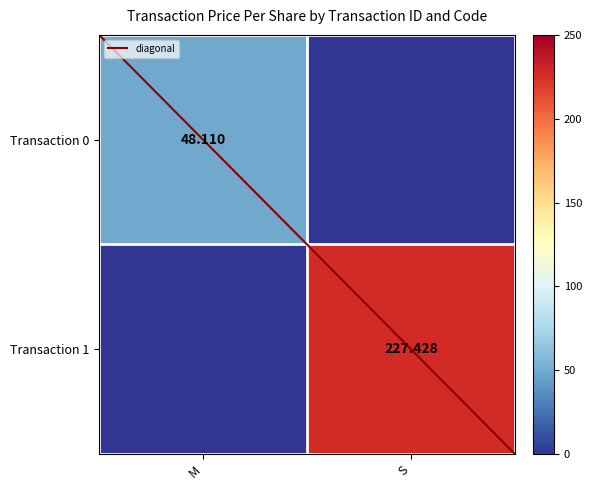

What is the average value of the Transaction 1 series?

113.7